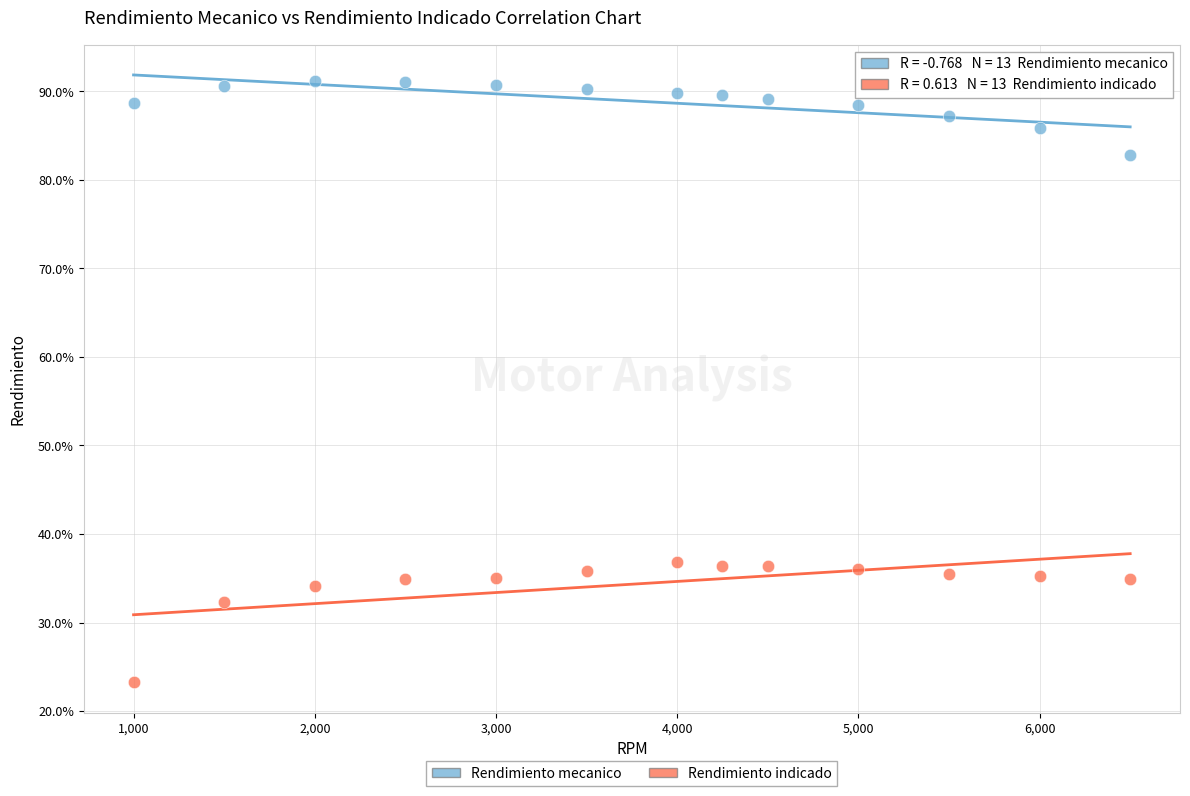

Which series contains the lowest Y value?

Rendimiento indicado